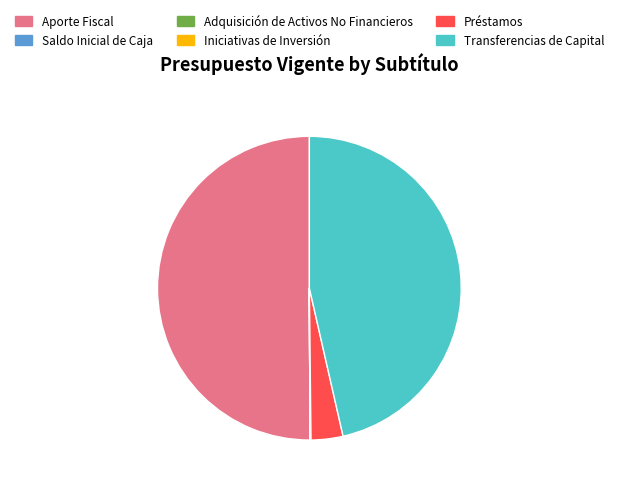

Which category has the biggest portion of the pie?

Aporte Fiscal